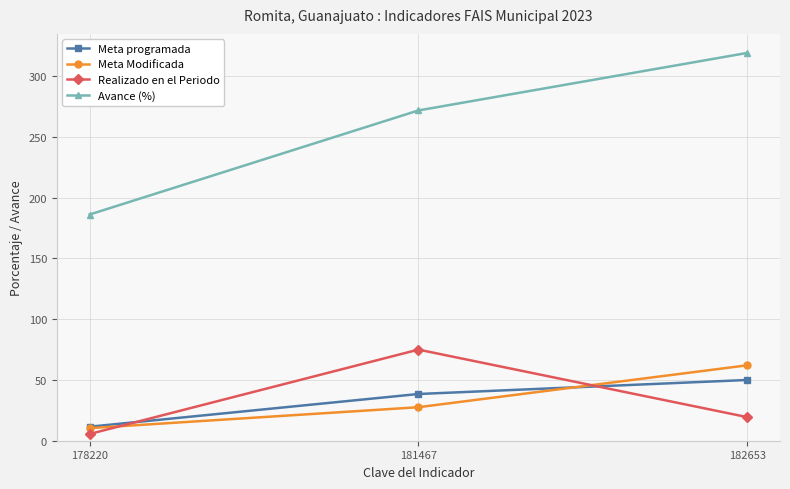

List the labels in order of Realizado en el Periodo value, smallest first.

178220, 182653, 181467